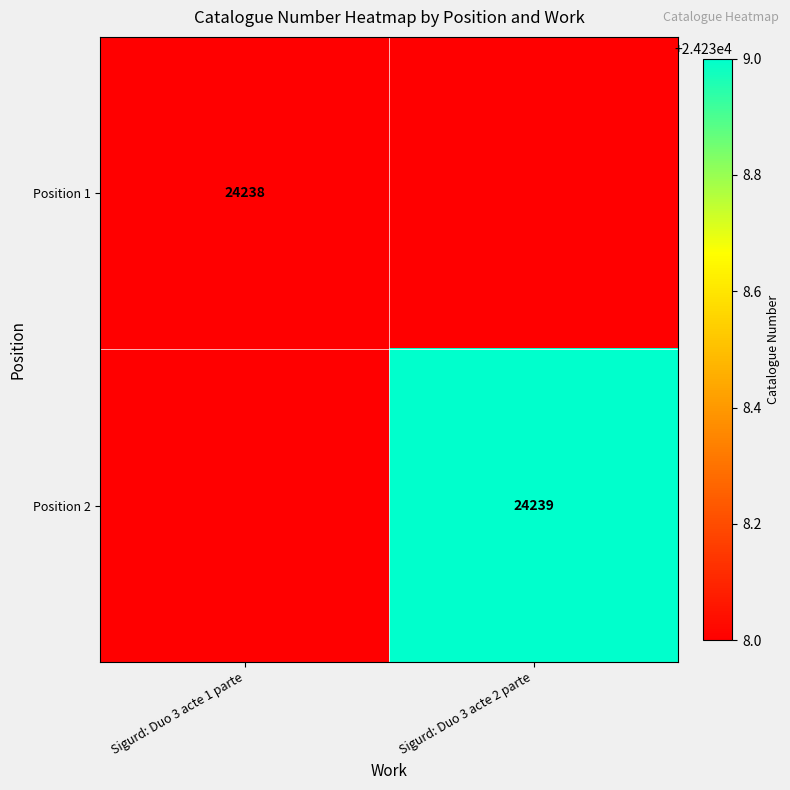

What is the maximum value shown in the chart?

24239.0